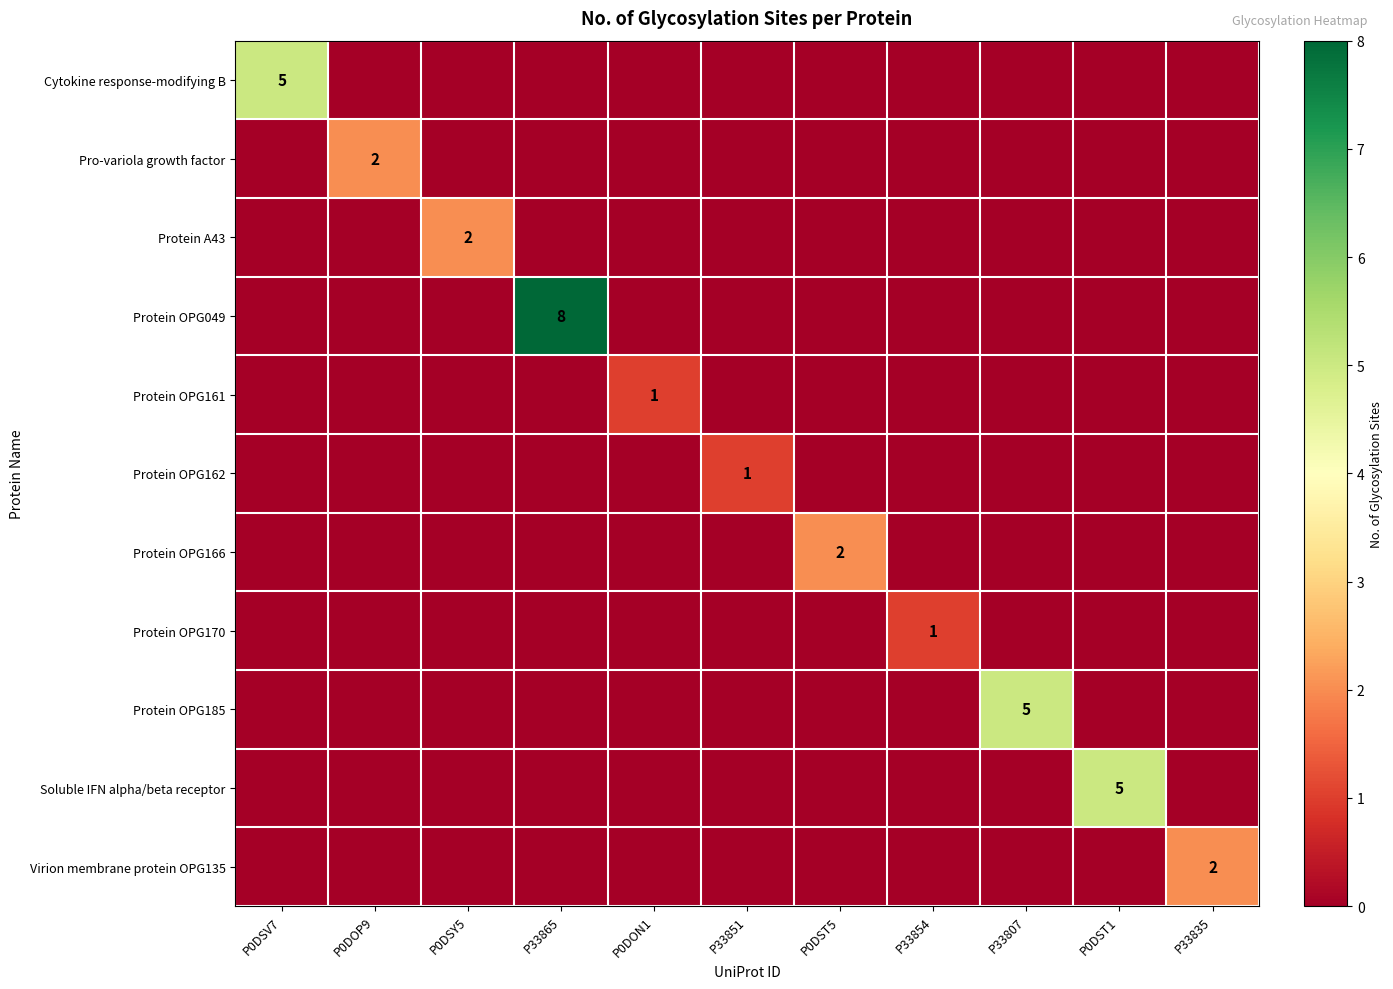

Is the value of Protein OPG049 at P33854 greater than the value of Protein OPG166 at P0DON1?

No